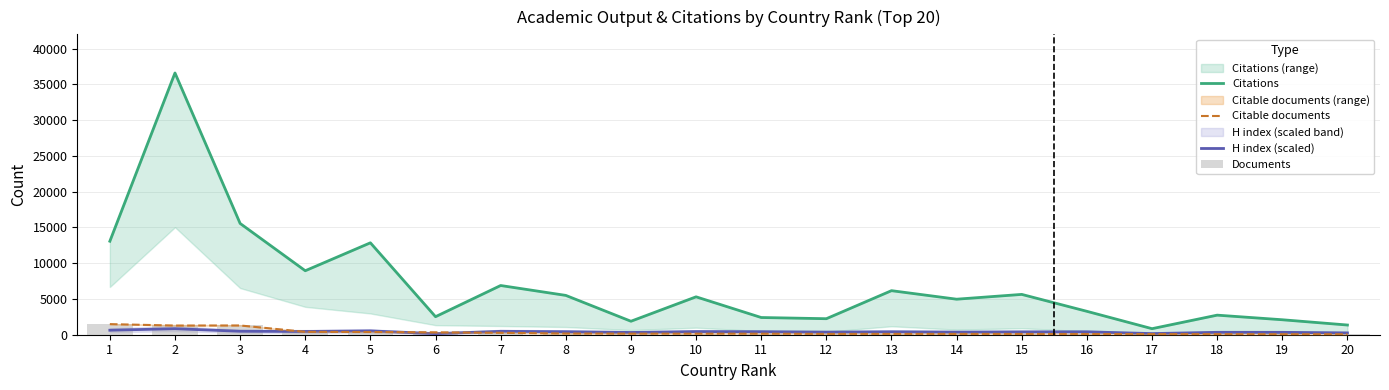

True or false: Documents has a value of 466.0 at 2.

False